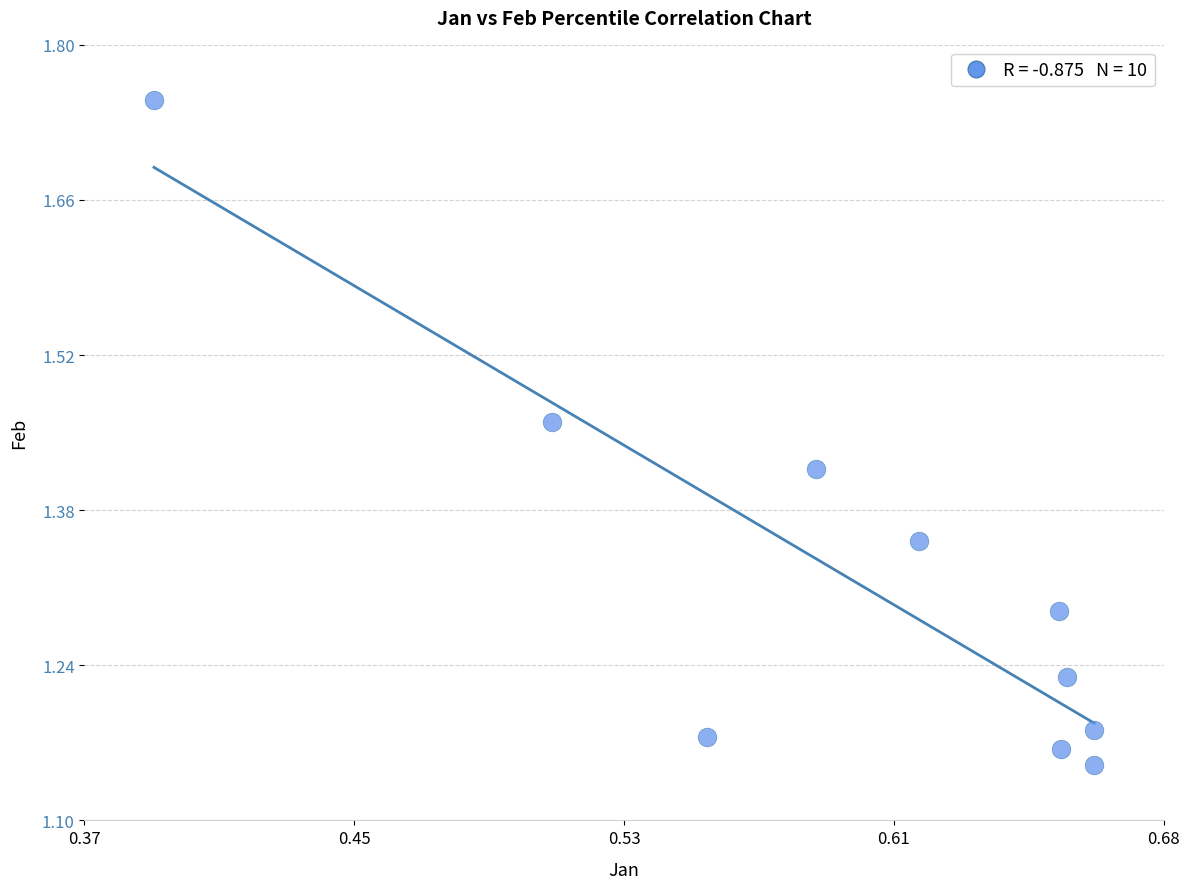

What is the range of Y values (max minus min)?

0.6